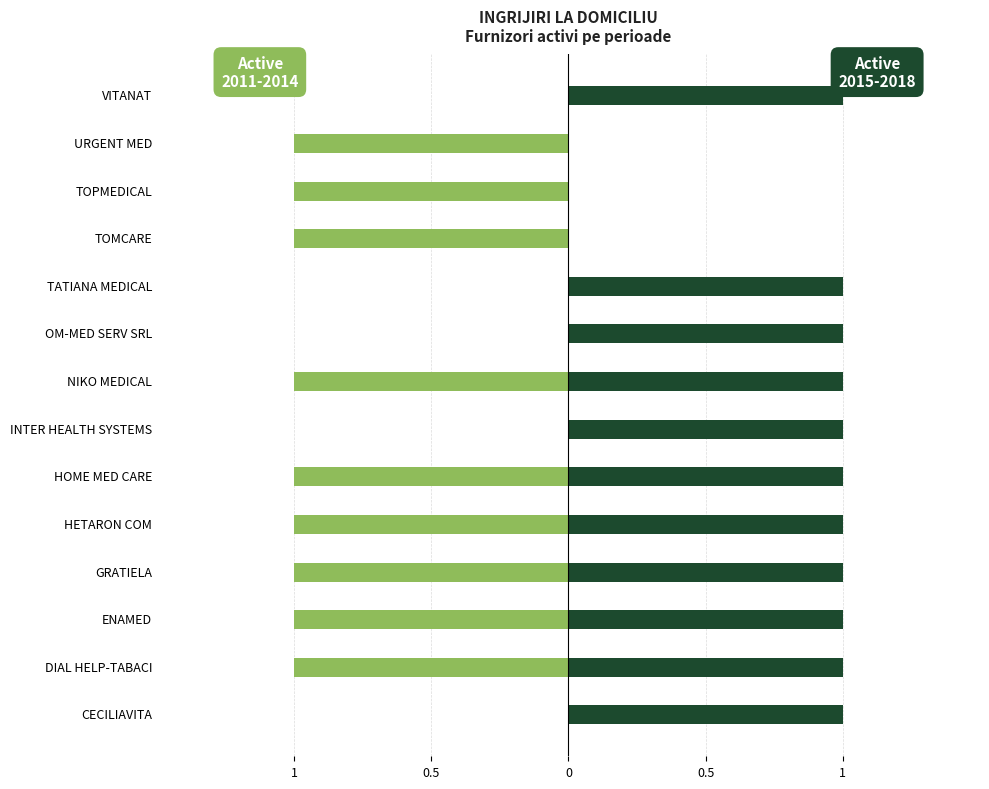

What is the average value of the Active 2015-2018 series?

1